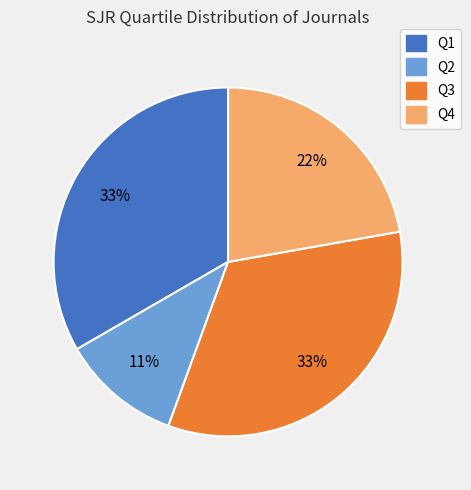

To the nearest percent, what is the average slice percentage?

25%